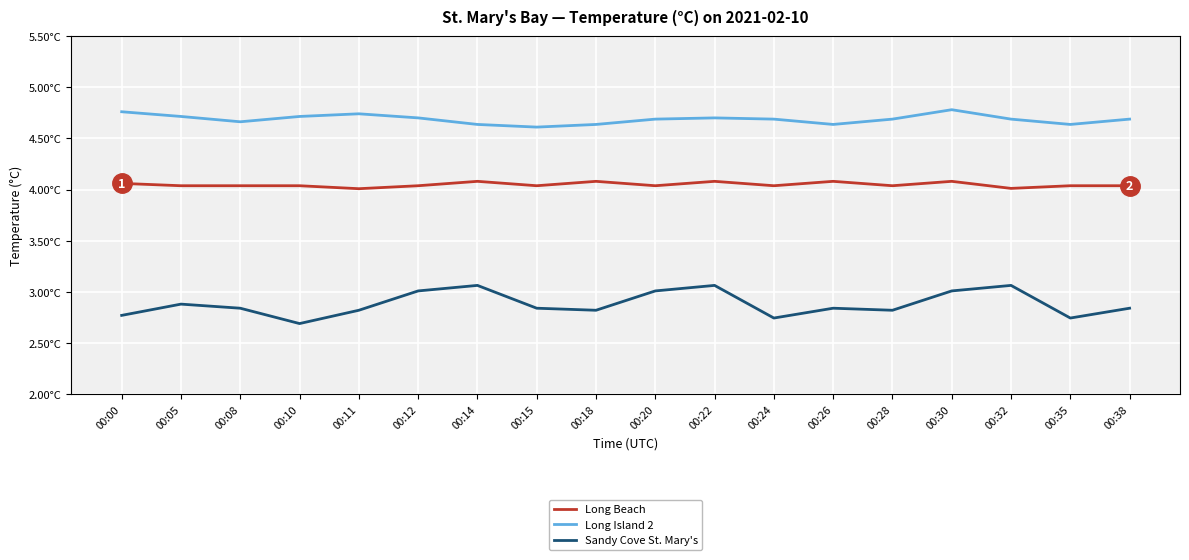

The value of Long Island 2 at 00:30 is 4.8. True or false?

True